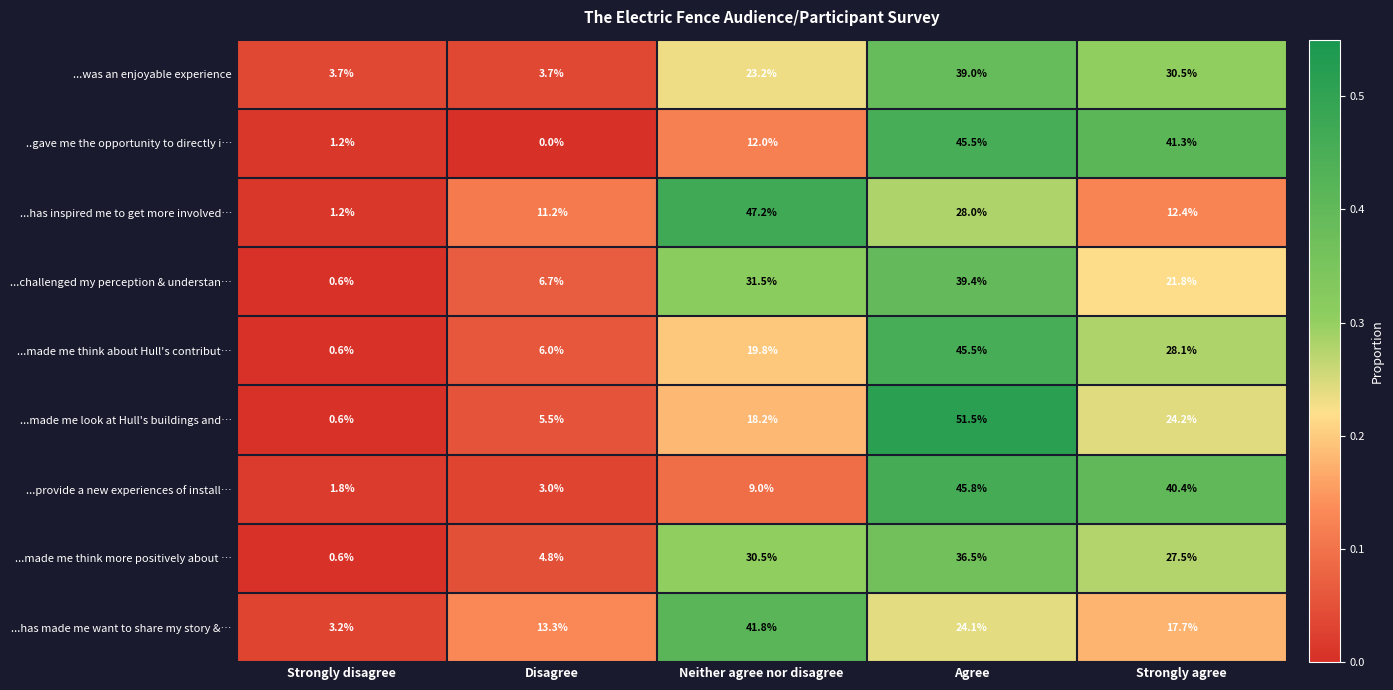

Is it true that ...has inspired me to get more involved… equals 47.2 at Neither agree nor disagree?

True